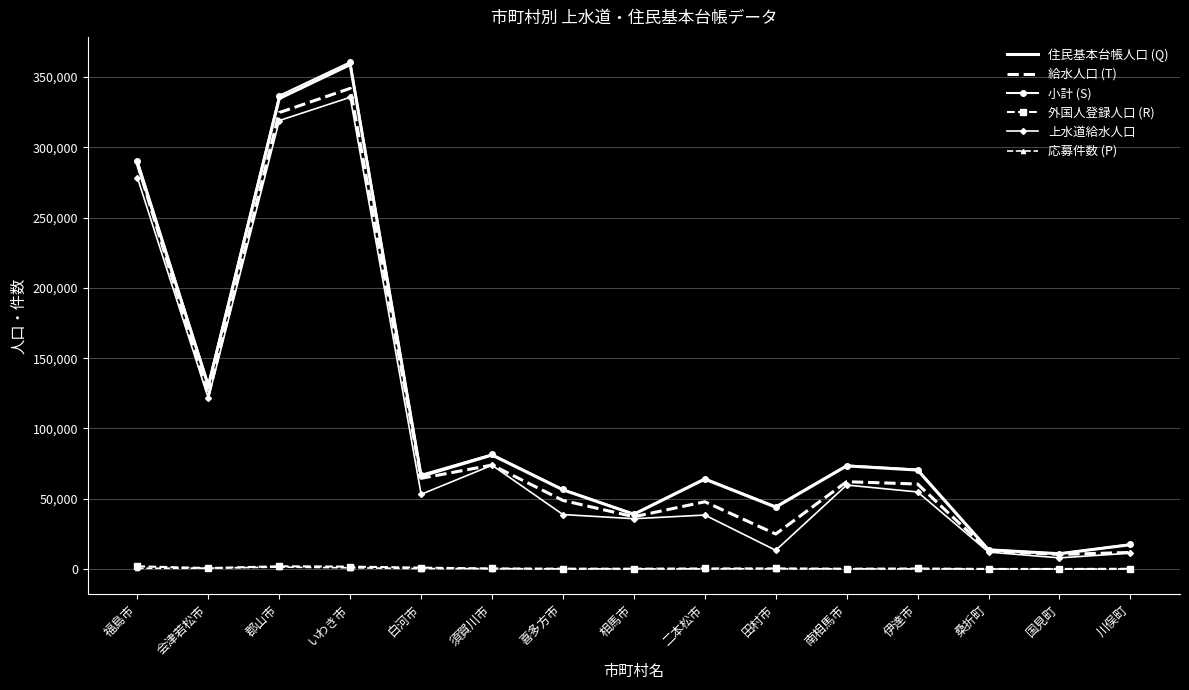

True or false: 小計 (S) has a value of 81484 at 須賀川市.

True